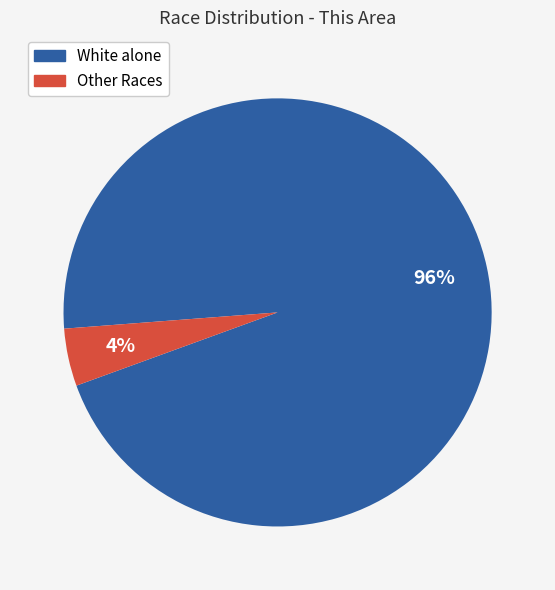

Count the number of slices in the pie.

2